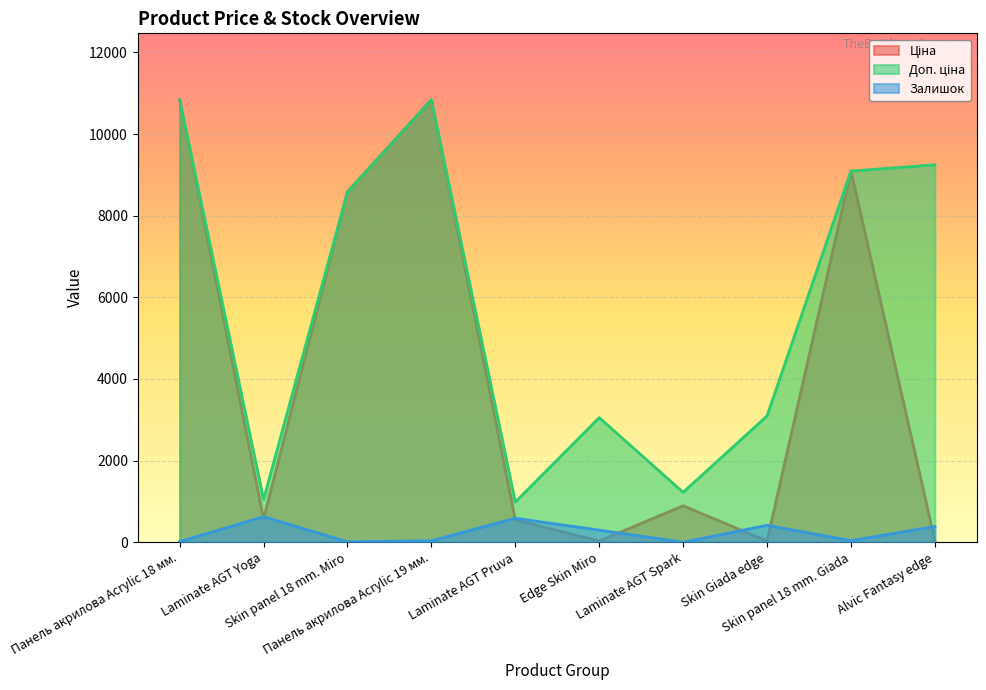

What is the difference between the highest and lowest values at Laminate AGT Pruva?

439.8